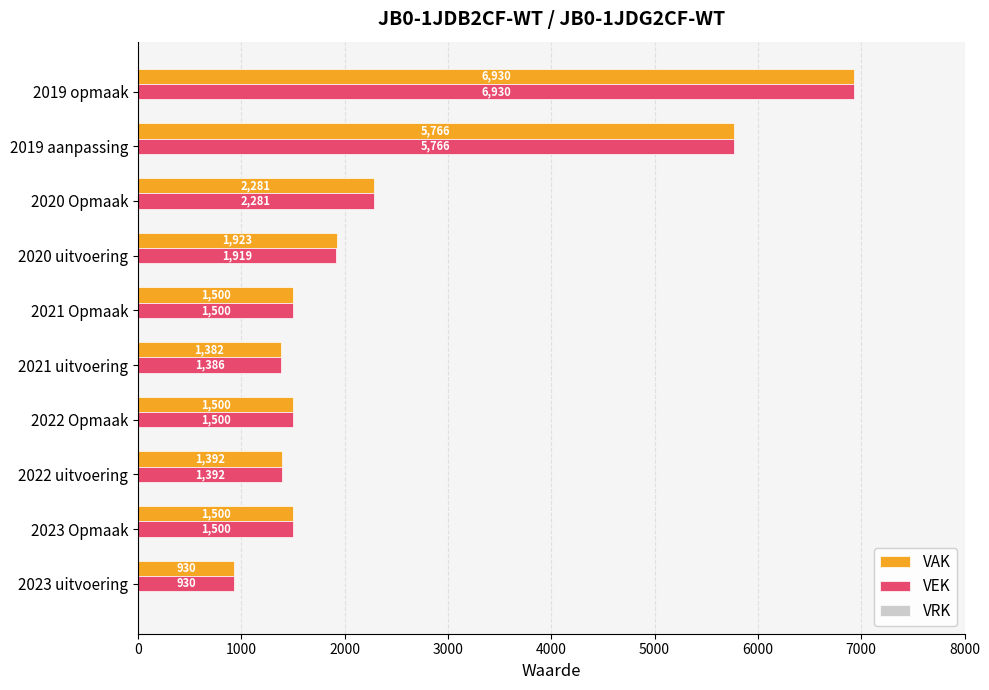

Is the value of VEK at 2020 uitvoering greater than the value of VAK at 2019 aanpassing?

No